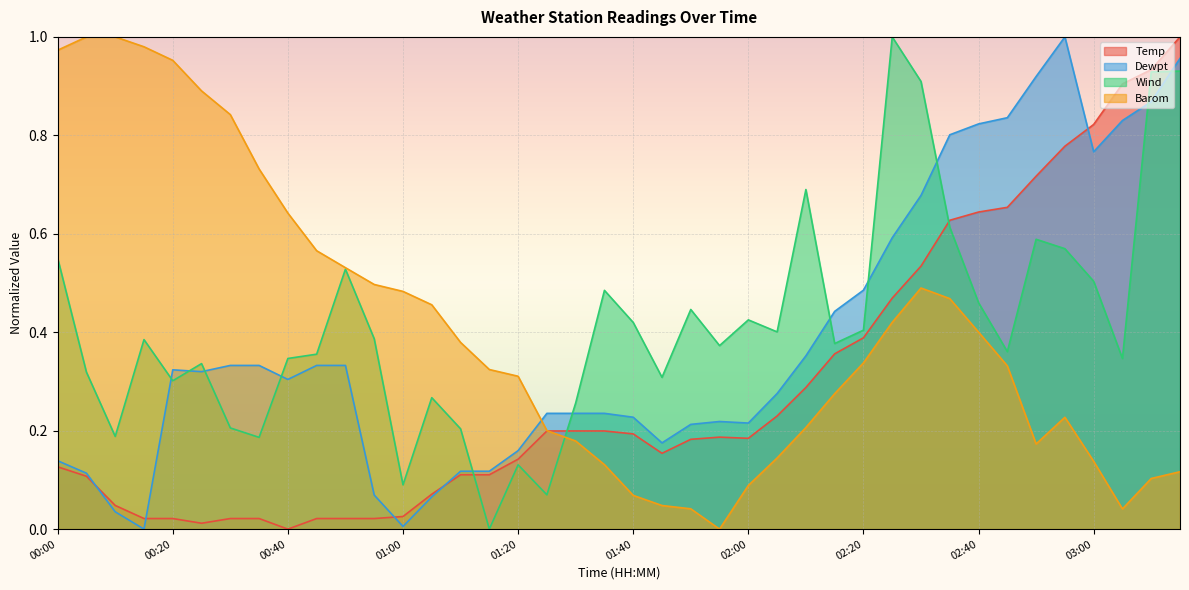

Reading left to right, list all the values displayed in this chart.

Temp: 00:00=0.1	00:05=0.1	00:10=0.0	00:15=0.0	00:20=0.0	00:25=0.0	00:30=0.0	00:35=0.0	00:40=0.0	00:45=0.0	00:50=0.0	00:55=0.0	01:00=0.0	01:05=0.1	01:10=0.1	01:15=0.1	01:20=0.1	01:25=0.2	01:30=0.2	01:35=0.2	01:40=0.2	01:45=0.2	01:50=0.2	01:55=0.2	02:00=0.2	02:05=0.2	02:10=0.3	02:15=0.4	02:20=0.4	02:25=0.5	02:30=0.5	02:35=0.6	02:40=0.6	02:45=0.7	02:50=0.7	02:55=0.8	03:00=0.8	03:05=0.9	03:10=0.9	03:15=1.0
Dewpt: 00:00=0.1	00:05=0.1	00:10=0.0	00:15=0.0	00:20=0.3	00:25=0.3	00:30=0.3	00:35=0.3	00:40=0.3	00:45=0.3	00:50=0.3	00:55=0.1	01:00=0.0	01:05=0.1	01:10=0.1	01:15=0.1	01:20=0.2	01:25=0.2	01:30=0.2	01:35=0.2	01:40=0.2	01:45=0.2	01:50=0.2	01:55=0.2	02:00=0.2	02:05=0.3	02:10=0.4	02:15=0.4	02:20=0.5	02:25=0.6	02:30=0.7	02:35=0.8	02:40=0.8	02:45=0.8	02:50=0.9	02:55=1.0	03:00=0.8	03:05=0.8	03:10=0.9	03:15=1.0
Wind: 00:00=0.6	00:05=0.3	00:10=0.2	00:15=0.4	00:20=0.3	00:25=0.3	00:30=0.2	00:35=0.2	00:40=0.3	00:45=0.4	00:50=0.5	00:55=0.4	01:00=0.1	01:05=0.3	01:10=0.2	01:15=0.0	01:20=0.1	01:25=0.1	01:30=0.3	01:35=0.5	01:40=0.4	01:45=0.3	01:50=0.4	01:55=0.4	02:00=0.4	02:05=0.4	02:10=0.7	02:15=0.4	02:20=0.4	02:25=1.0	02:30=0.9	02:35=0.6	02:40=0.5	02:45=0.4	02:50=0.6	02:55=0.6	03:00=0.5	03:05=0.3	03:10=0.9	03:15=0.9
Barom: 00:00=1.0	00:05=1.0	00:10=1.0	00:15=1.0	00:20=1.0	00:25=0.9	00:30=0.8	00:35=0.7	00:40=0.6	00:45=0.6	00:50=0.5	00:55=0.5	01:00=0.5	01:05=0.5	01:10=0.4	01:15=0.3	01:20=0.3	01:25=0.2	01:30=0.2	01:35=0.1	01:40=0.1	01:45=0.0	01:50=0.0	01:55=0.0	02:00=0.1	02:05=0.1	02:10=0.2	02:15=0.3	02:20=0.3	02:25=0.4	02:30=0.5	02:35=0.5	02:40=0.4	02:45=0.3	02:50=0.2	02:55=0.2	03:00=0.1	03:05=0.0	03:10=0.1	03:15=0.1